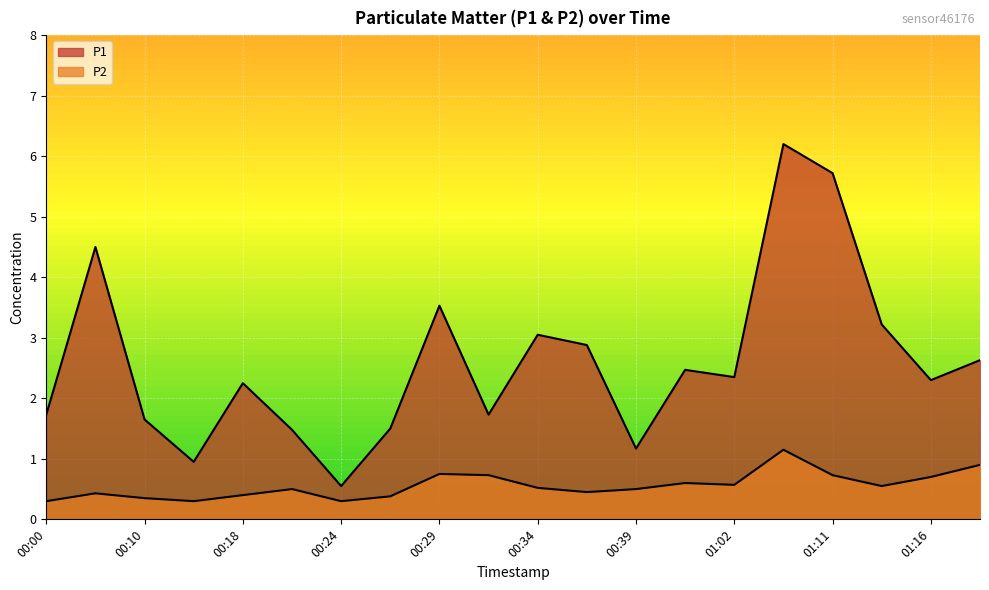

At which category does the chart reach its minimum across all series?

00:00